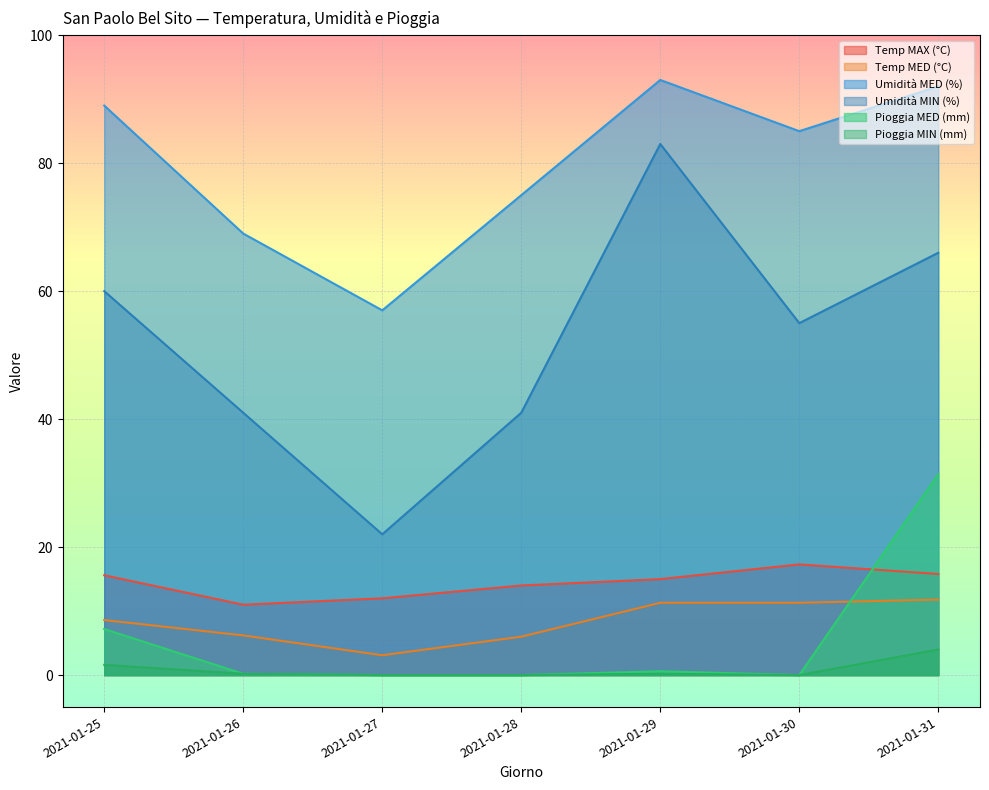

True or false: Temp MAX (°C) and Temp MED (°C) cross at least once.

False